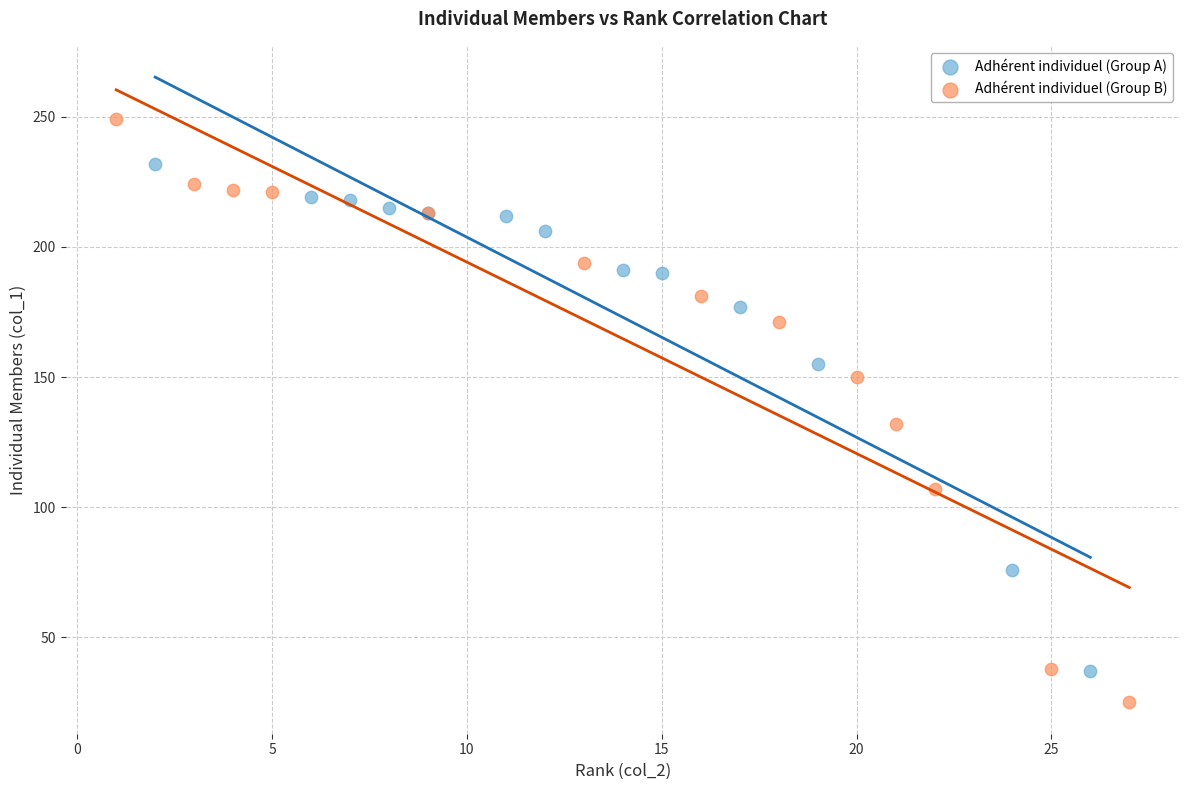

What are all the series names shown in the legend?

Adhérent individuel (Group A), Adhérent individuel (Group B)